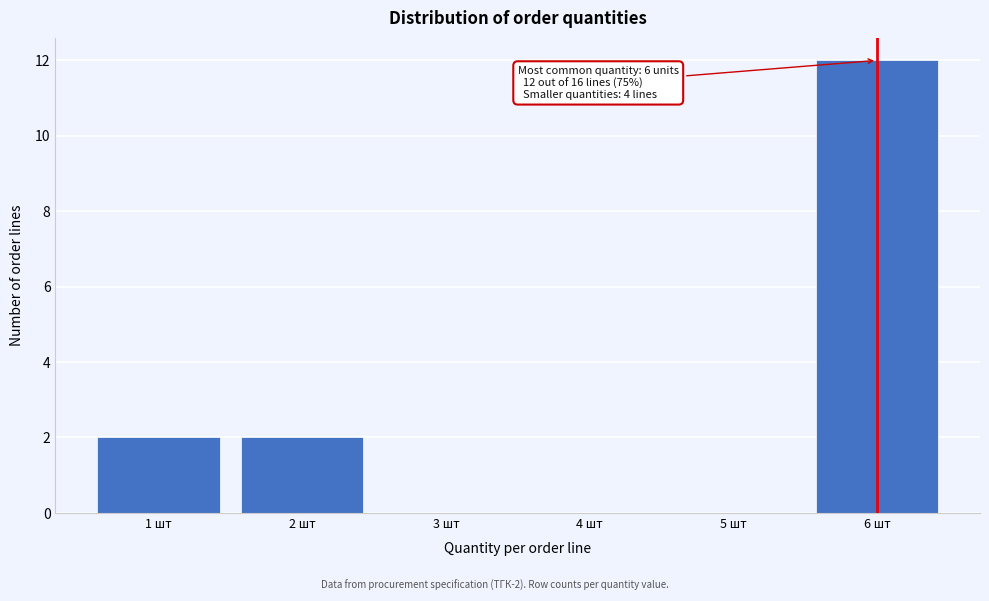

Reading left to right, what are all the values shown in this chart?

1 шт=2	2 шт=2	3 шт=0	4 шт=0	5 шт=0	6 шт=12